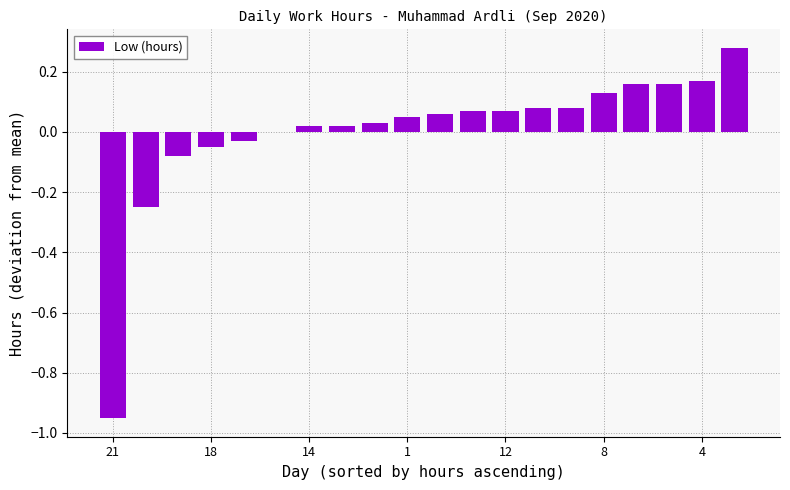

The value at 8 is 0.0. True or false?

False